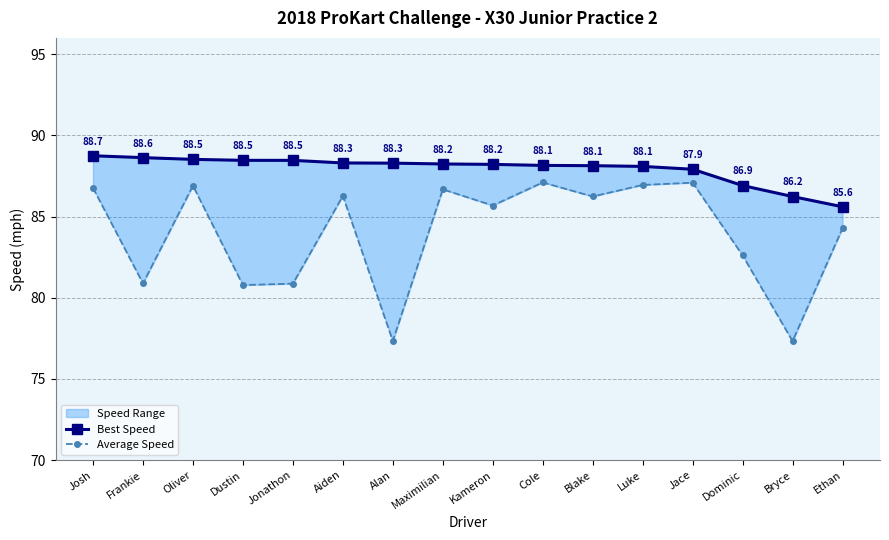

Is it true that Average Speed equals 58.3 at Josh?

False